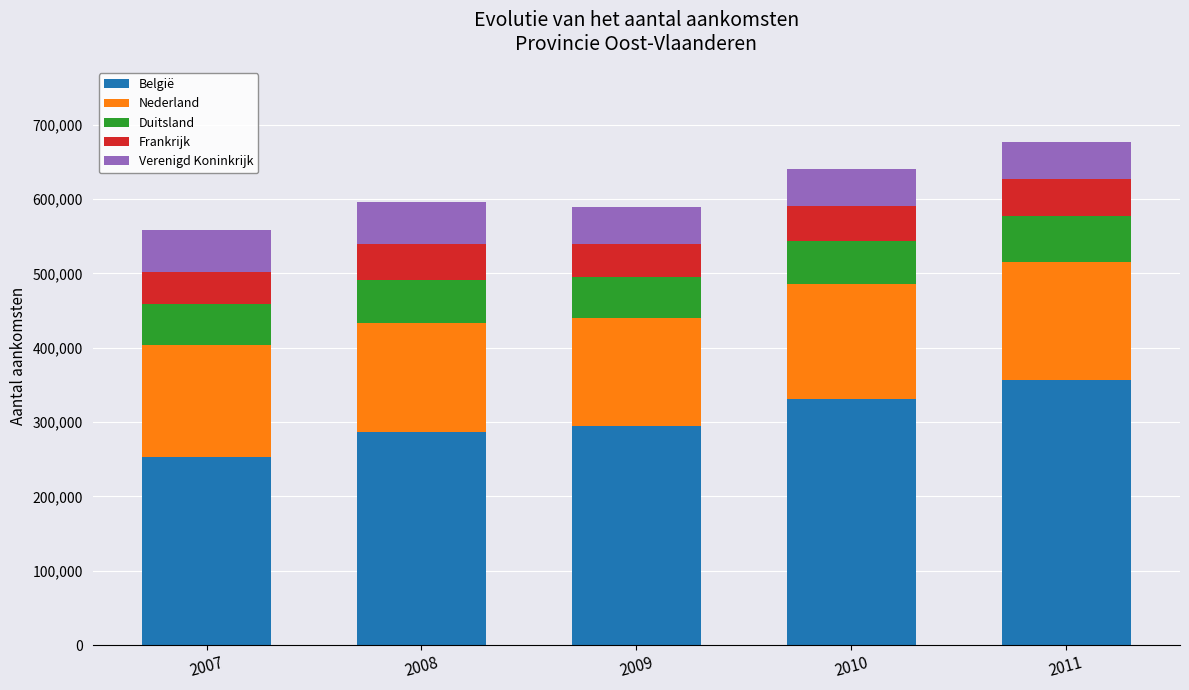

What are all the series names shown in the legend?

België, Nederland, Duitsland, Frankrijk, Verenigd Koninkrijk